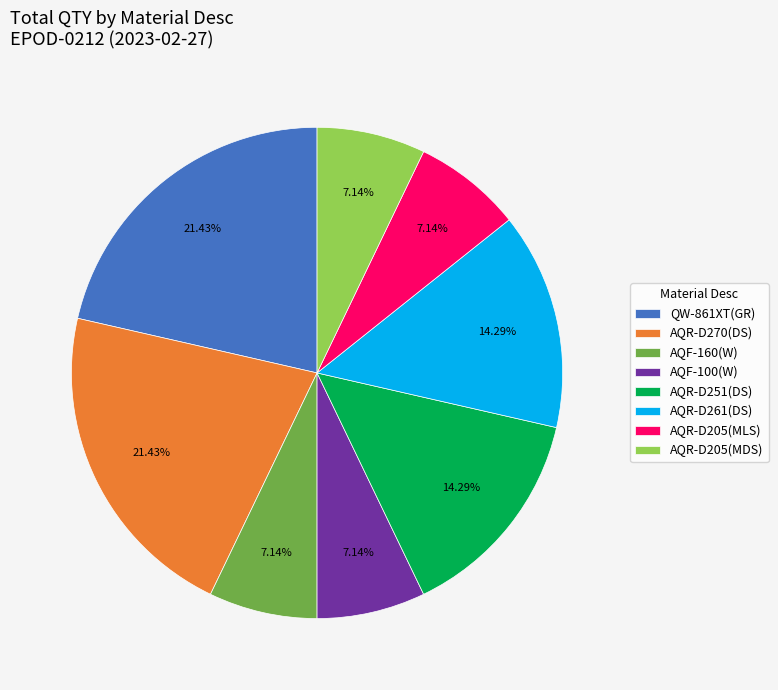

To the nearest percent, what is the difference between the largest and smallest slice percentages?

14%